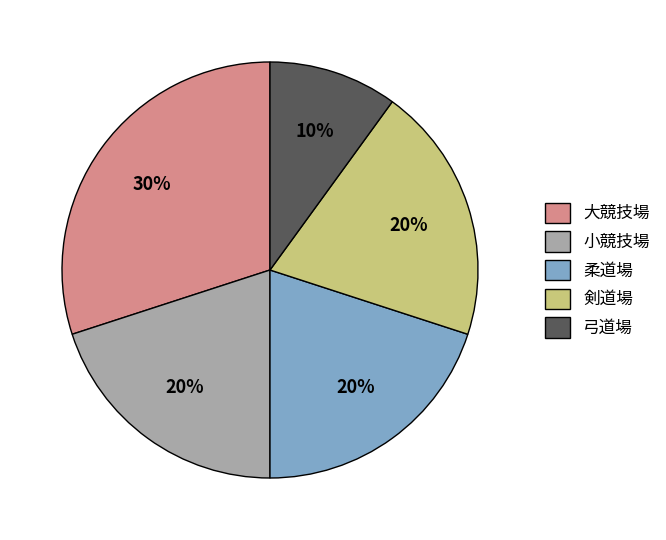

Is it true that 柔道場 is 20% of the pie?

True